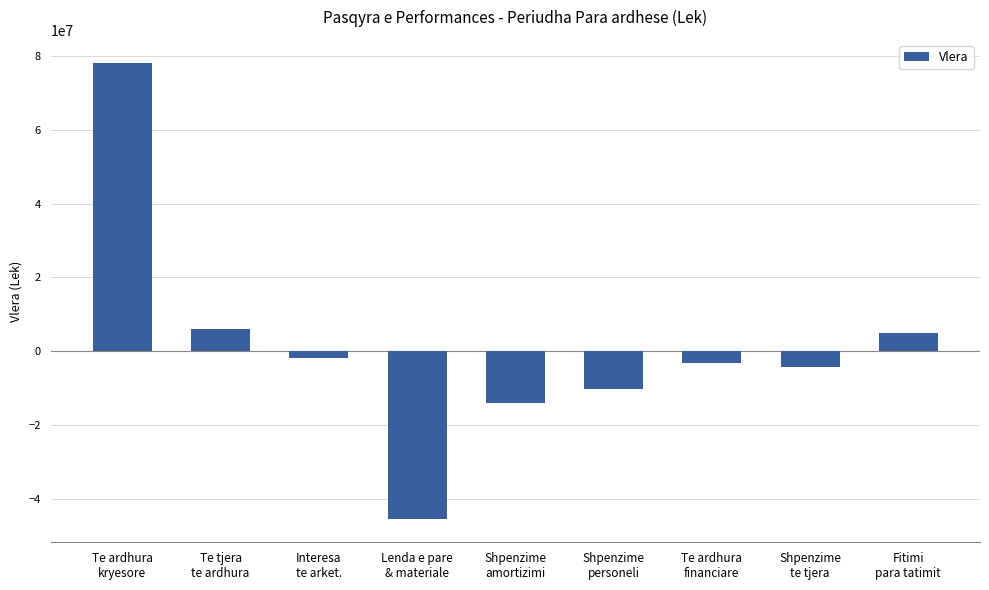

List the labels in order of value, largest first.

Te ardhura
kryesore, Te tjera
te ardhura, Fitimi
para tatimit, Interesa
te arket., Te ardhura
financiare, Shpenzime
te tjera, Shpenzime
personeli, Shpenzime
amortizimi, Lenda e pare
& materiale